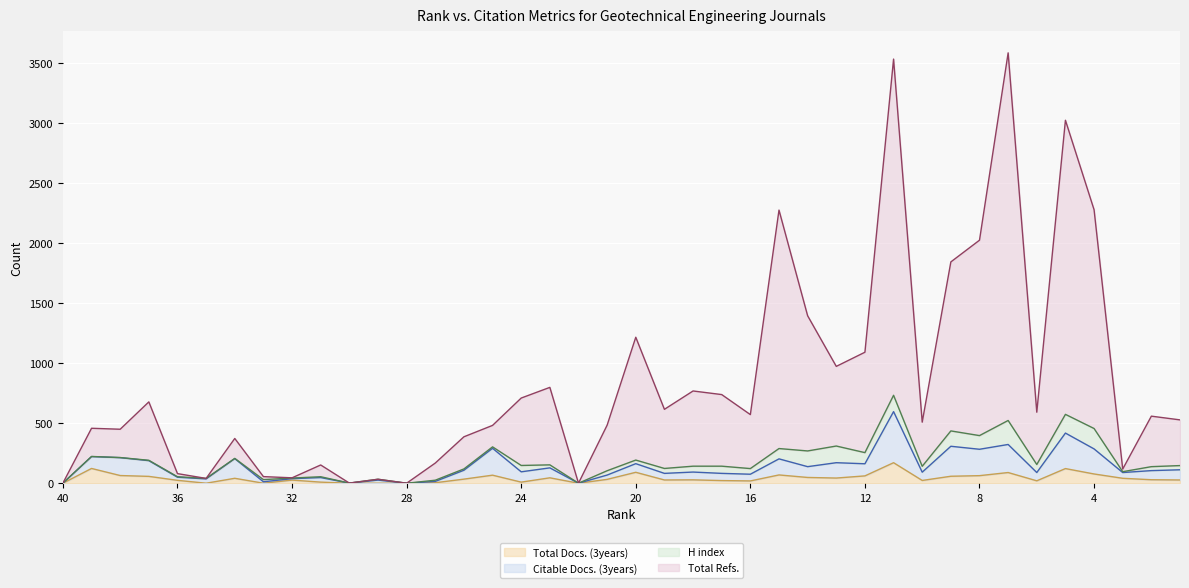

True or false: Total Docs. (3years) and Total Refs. intersect in this chart.

False